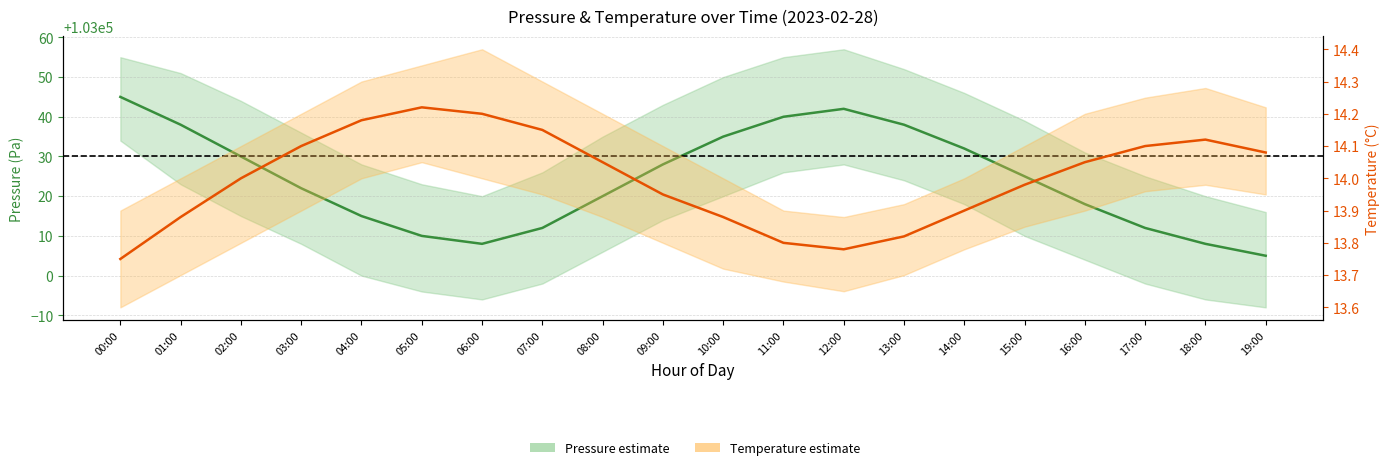

True or false: Pressure (Pa) and Temperature (°C) intersect in this chart.

False